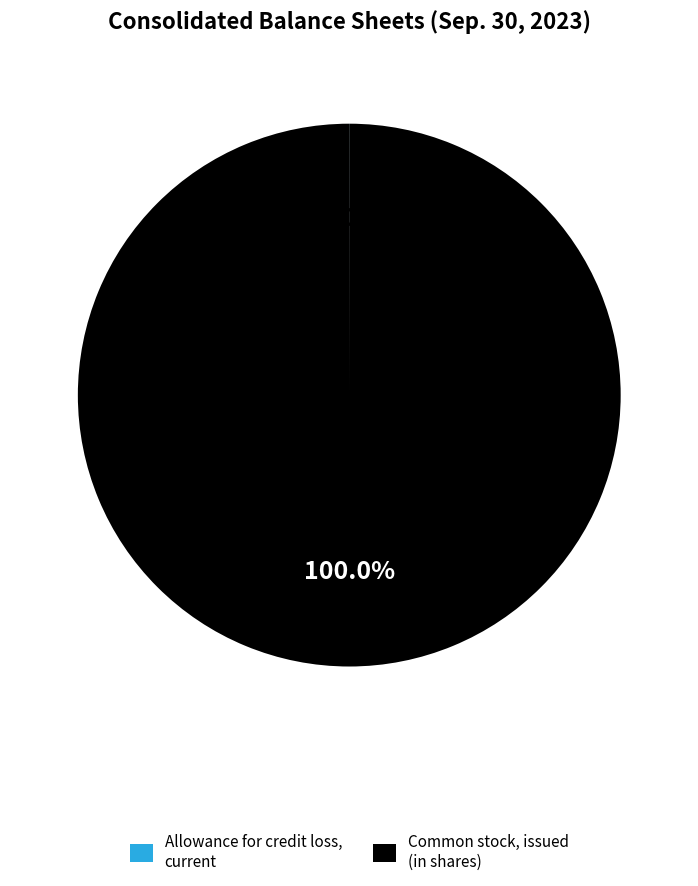

What percentage is the Common stock, issued (in shares) slice, to the nearest percent?

100%